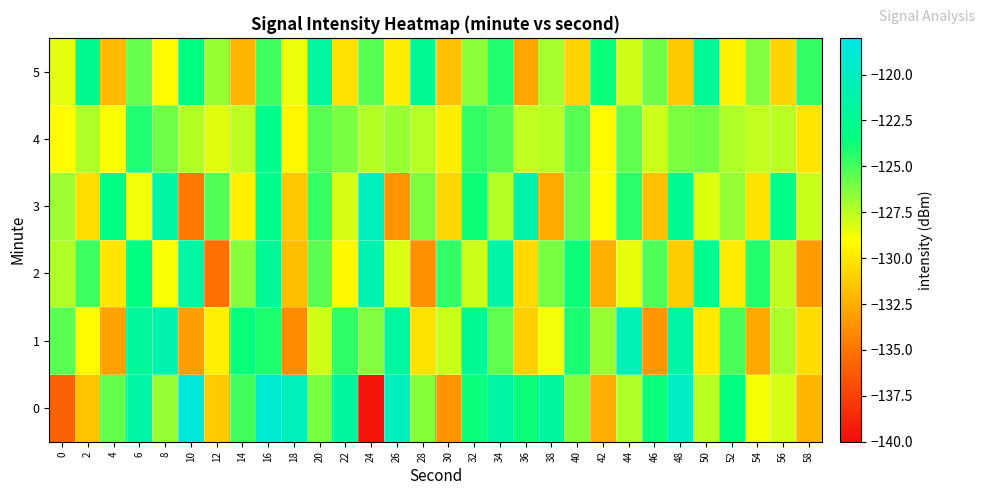

What is the difference between the highest and lowest values at 50?

7.8